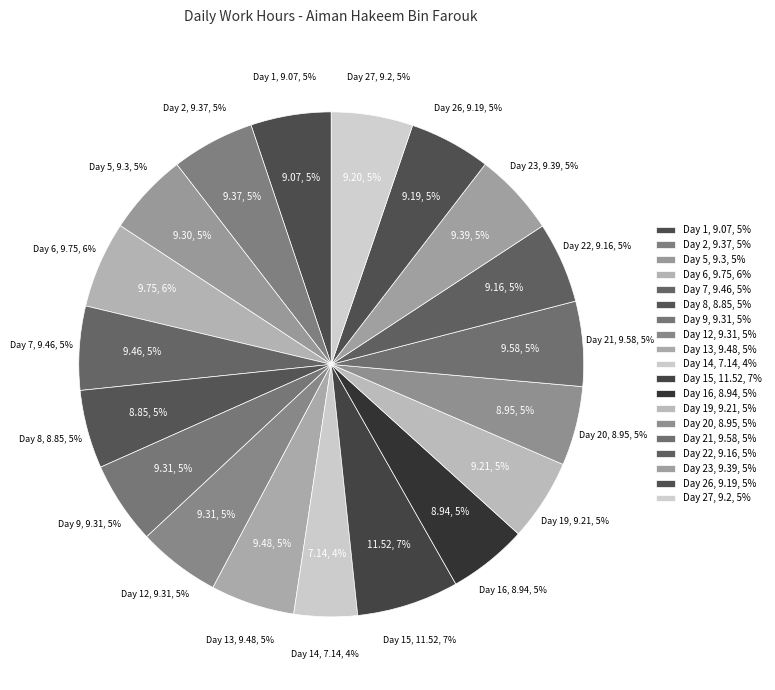

What percentage is the Day 5 slice, to the nearest percent?

5%